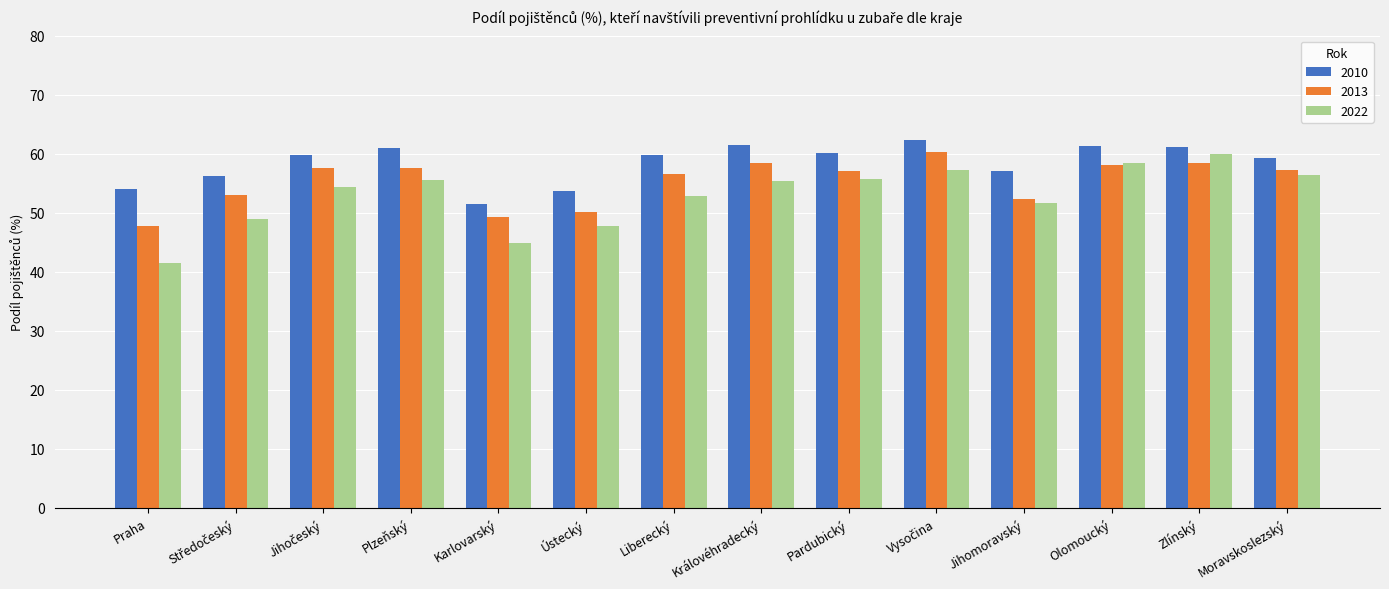

Which series has the largest total across all categories?

2010